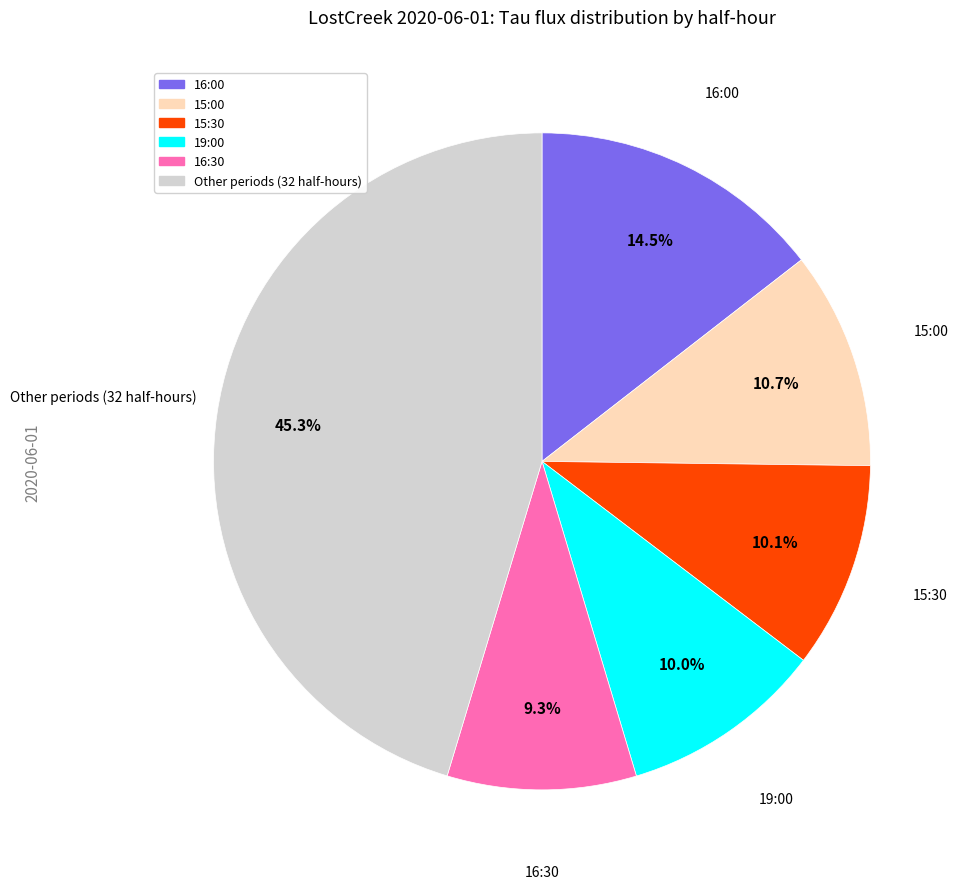

Does any single category account for the majority?

No